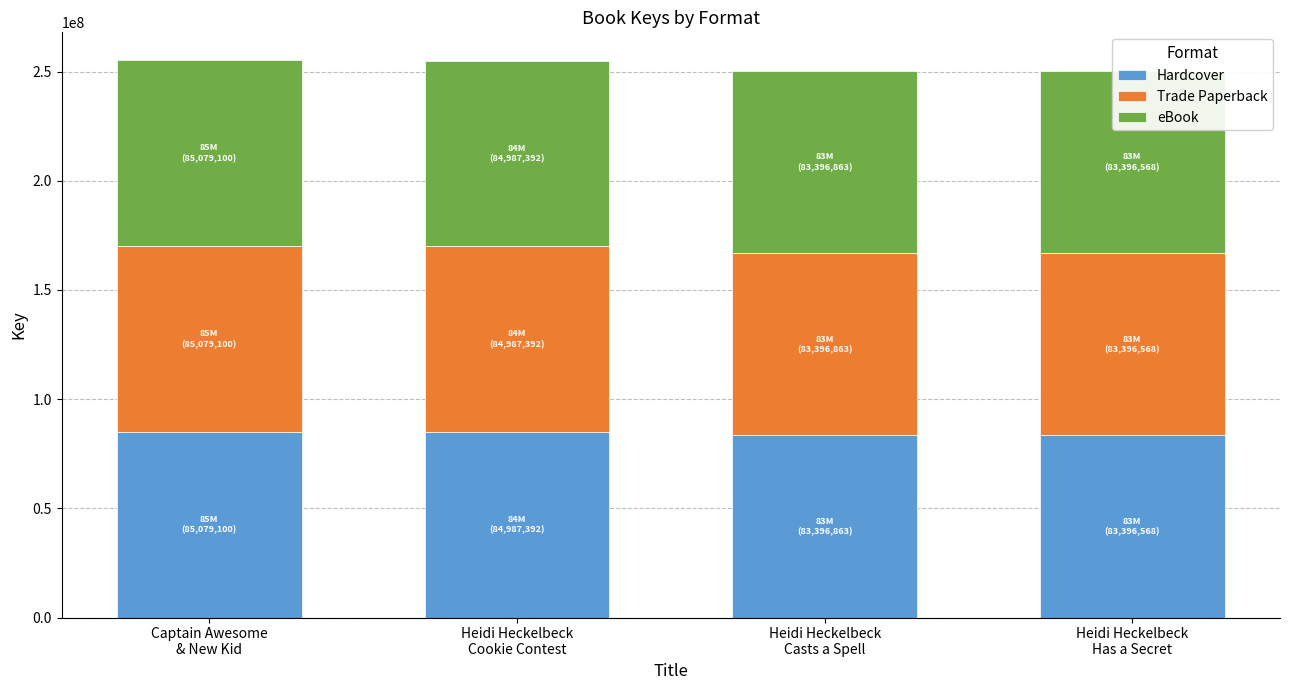

Where does the eBook series first go above 84987392?

Captain Awesome
& New Kid